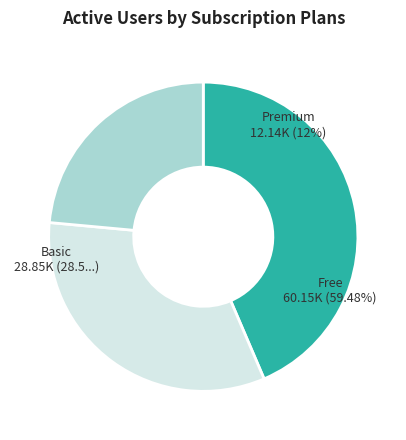

How much of the chart is everything except 85?

92.0%